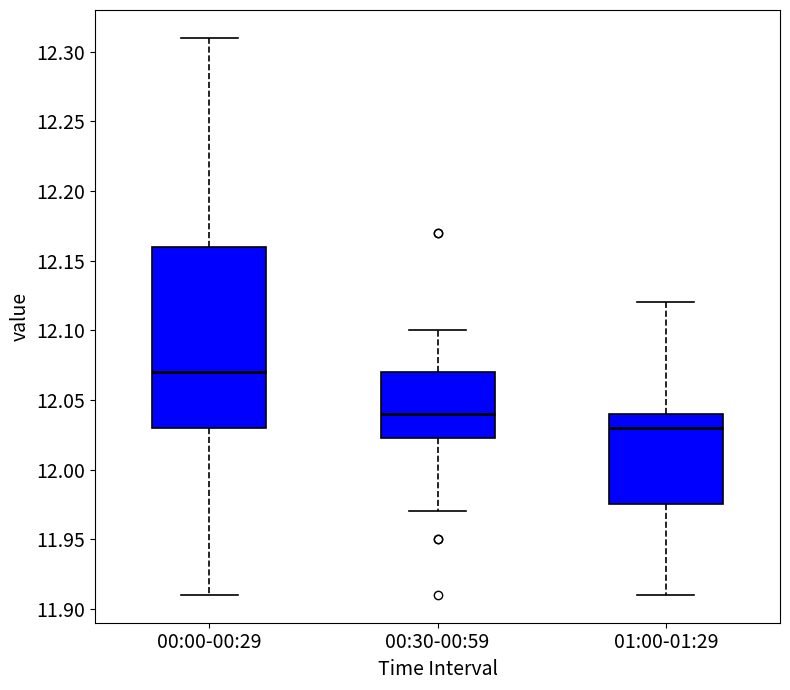

Which box is the tallest, from its lower edge to its upper edge?

00:00-00:29